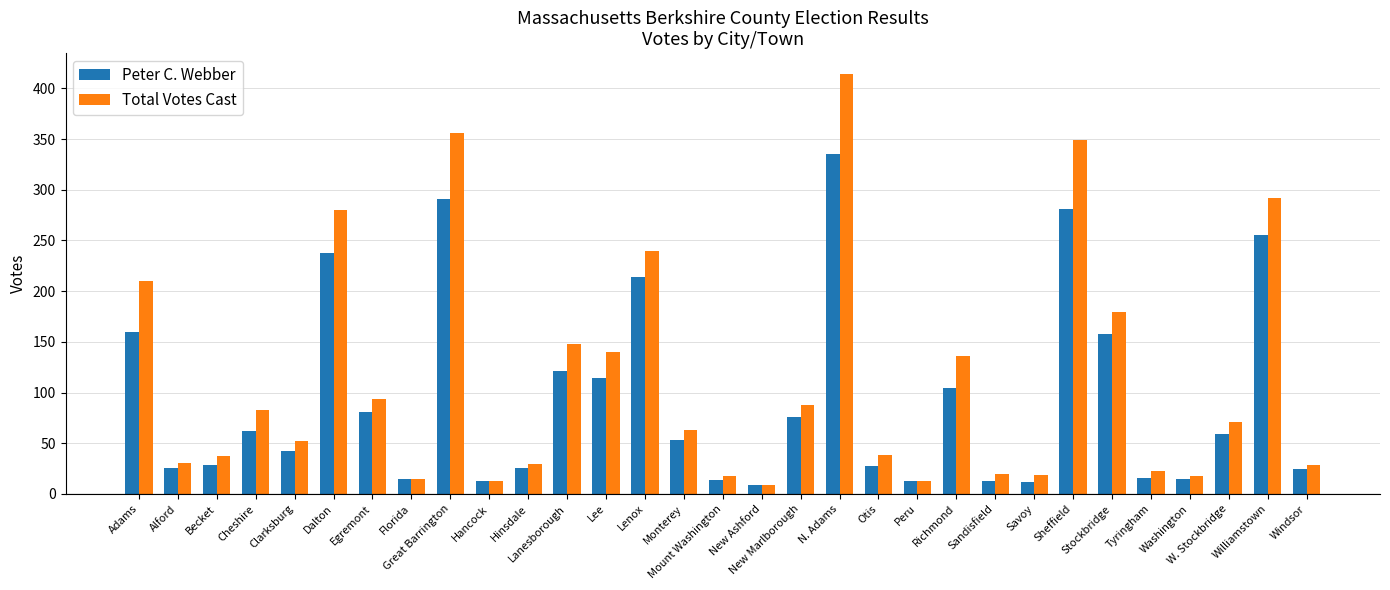

What is the value of the Peter C. Webber bar at the 4th from the left?

62